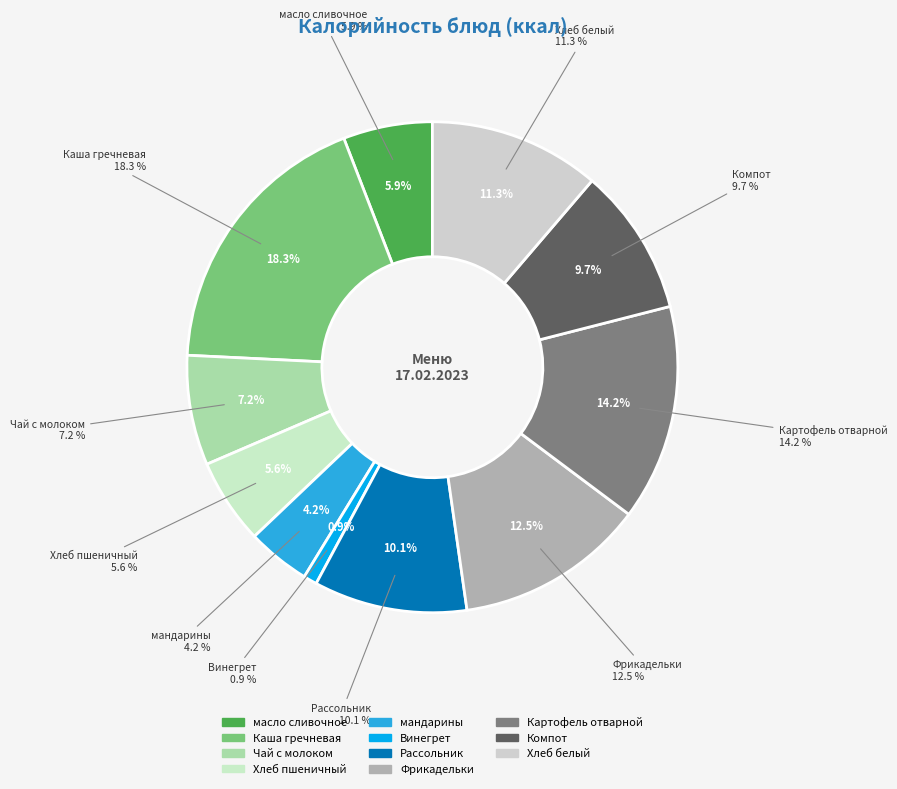

To the nearest percent, what is the combined percentage of масло сливочное and Картофель отварной?

20%